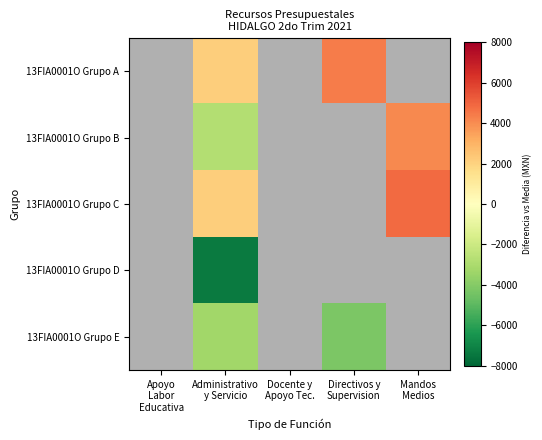

How many distinct data groups are displayed?

5